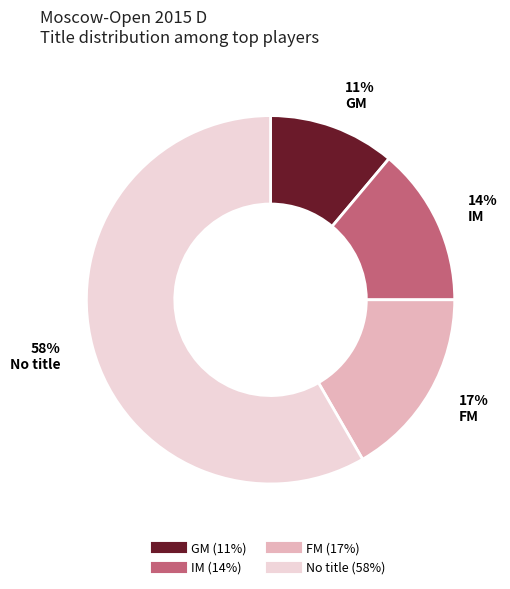

To the nearest percent, what is the difference between the largest and smallest slice percentages?

47%